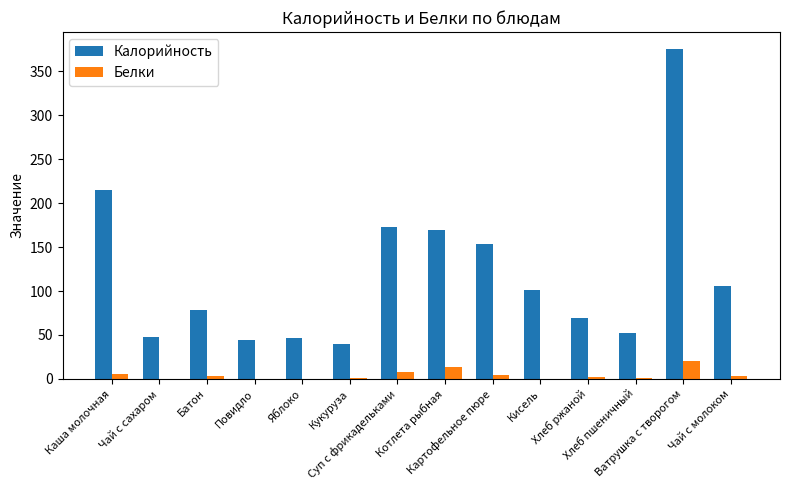

Are the bars horizontal?

No